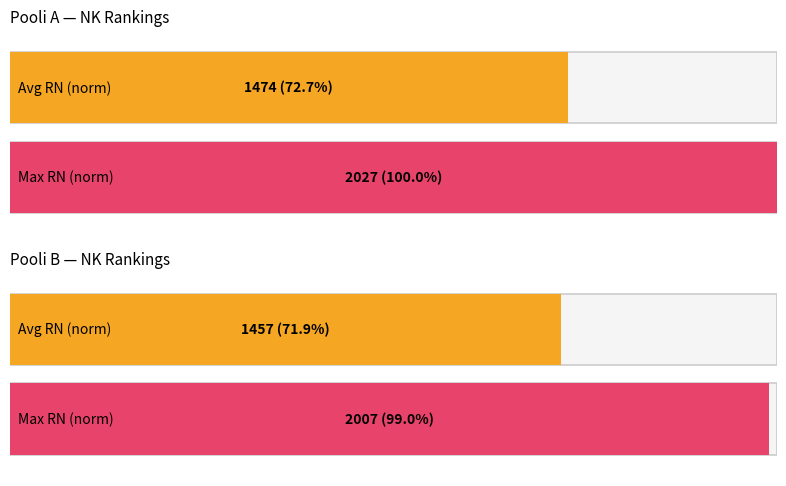

At how many categories does at least one series exceed 1?

4